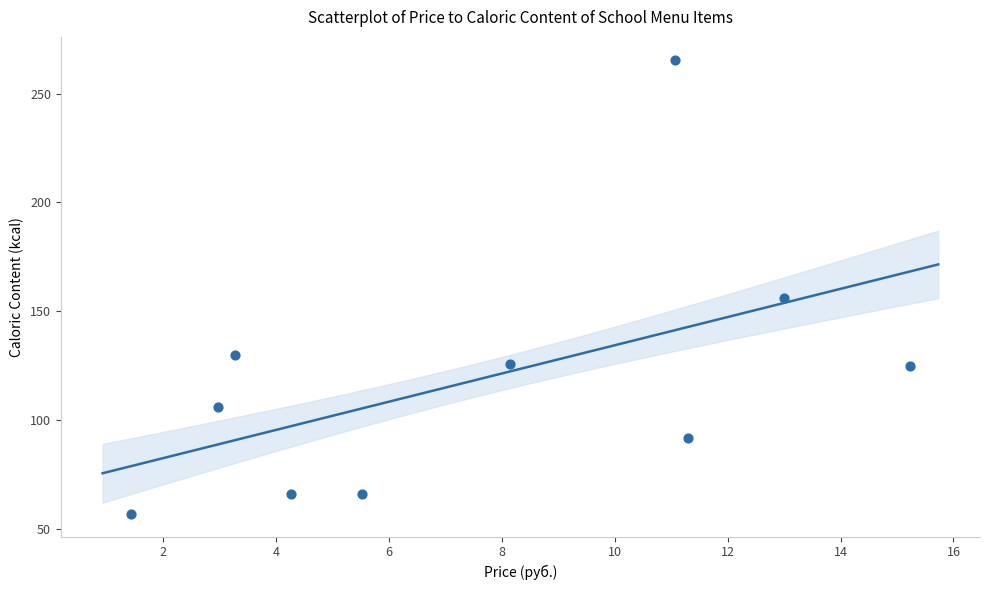

What is the range of Y values (max minus min)?

208.6